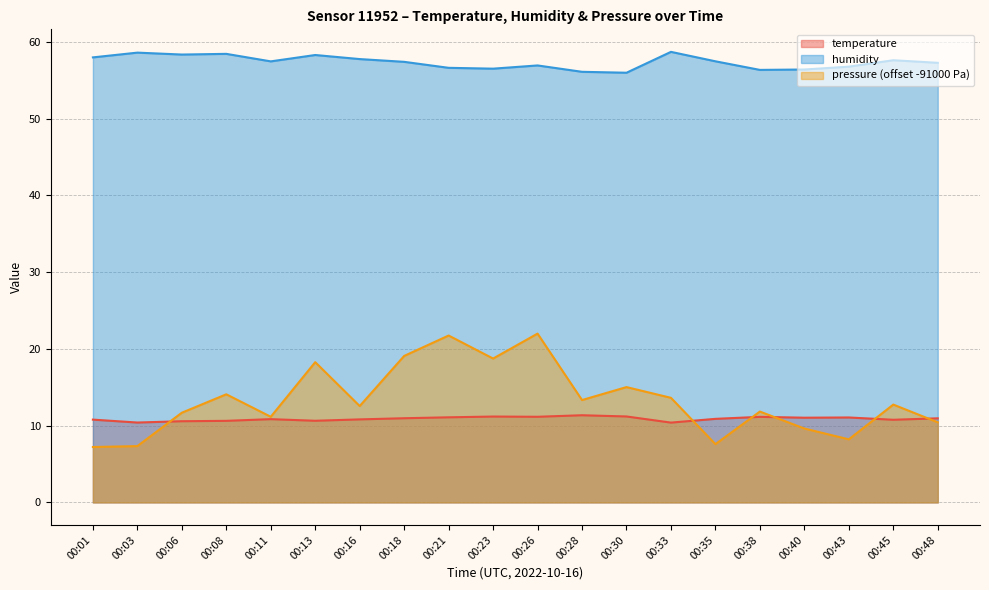

At which category is the sum across all series the highest?

00:26